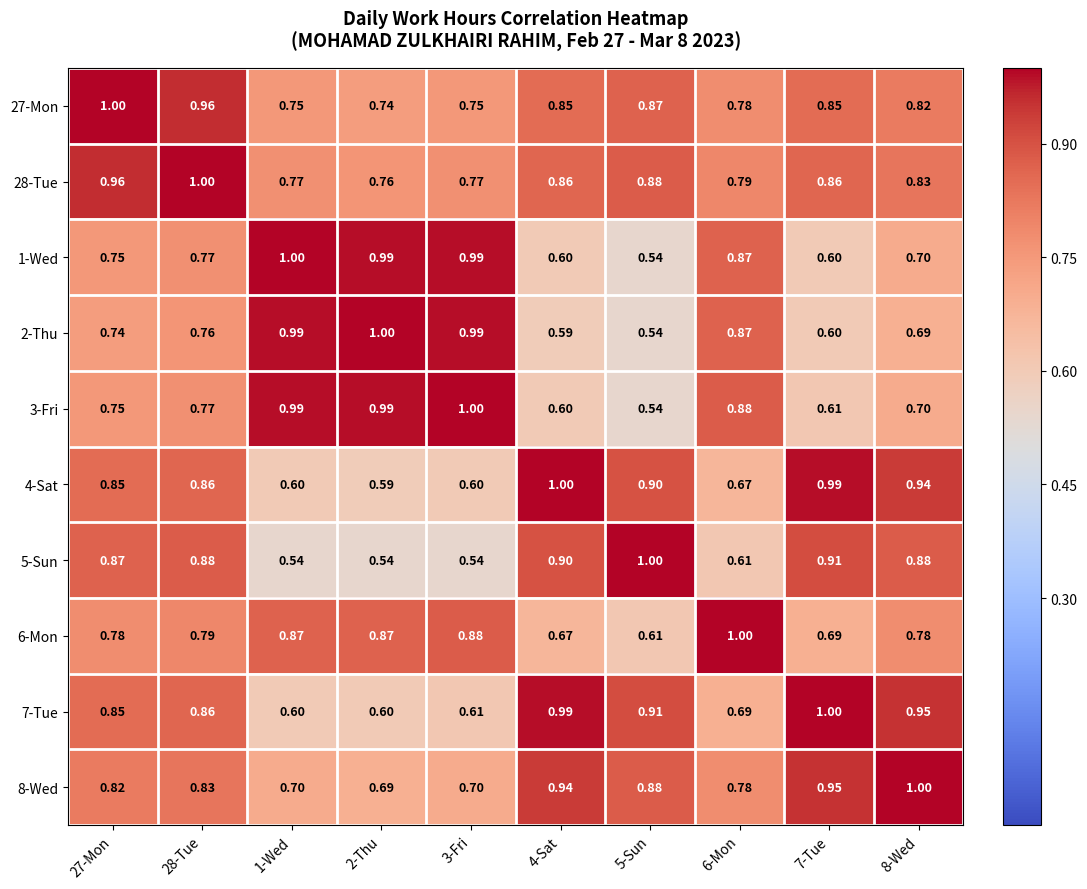

What is the total value across all series at 2-Thu?

7.8